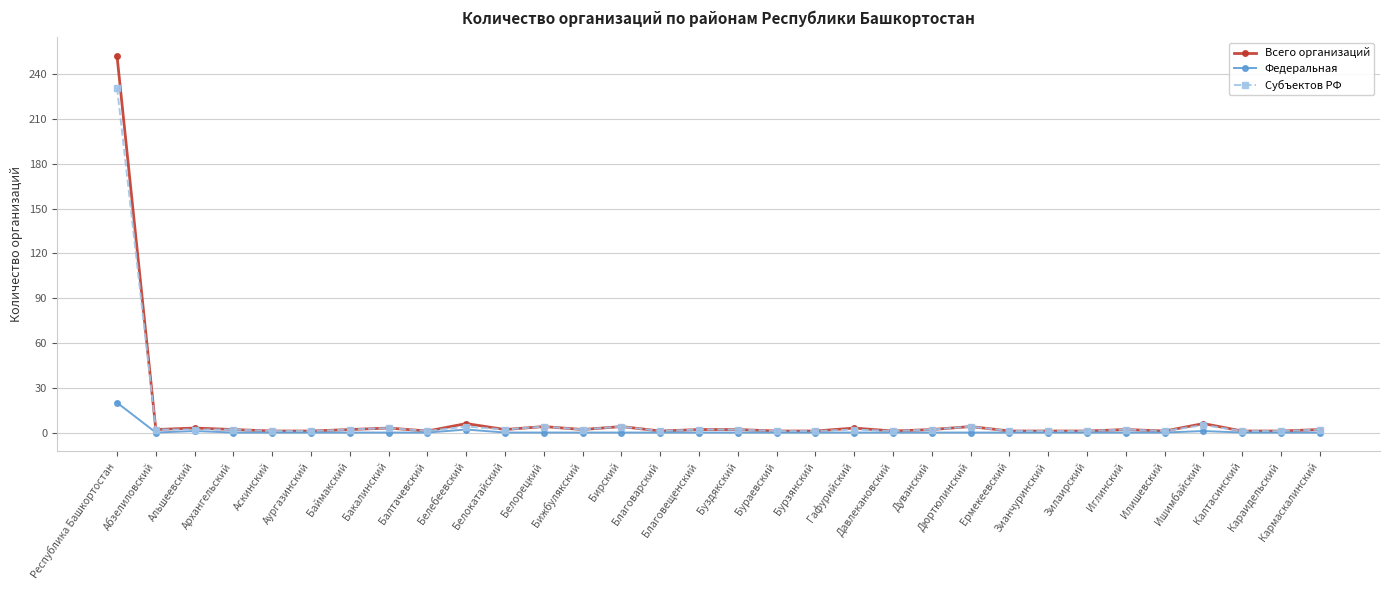

True or false: Всего организаций has more than 2 points higher than both neighbors.

True